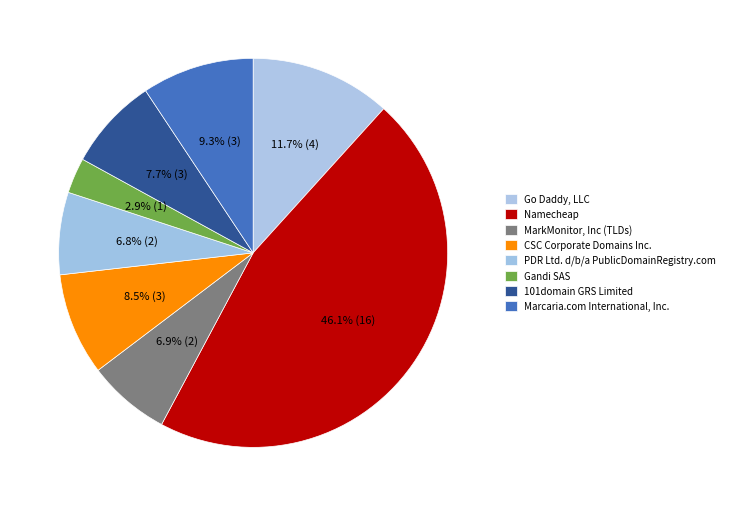

How many segments does this pie chart have?

8